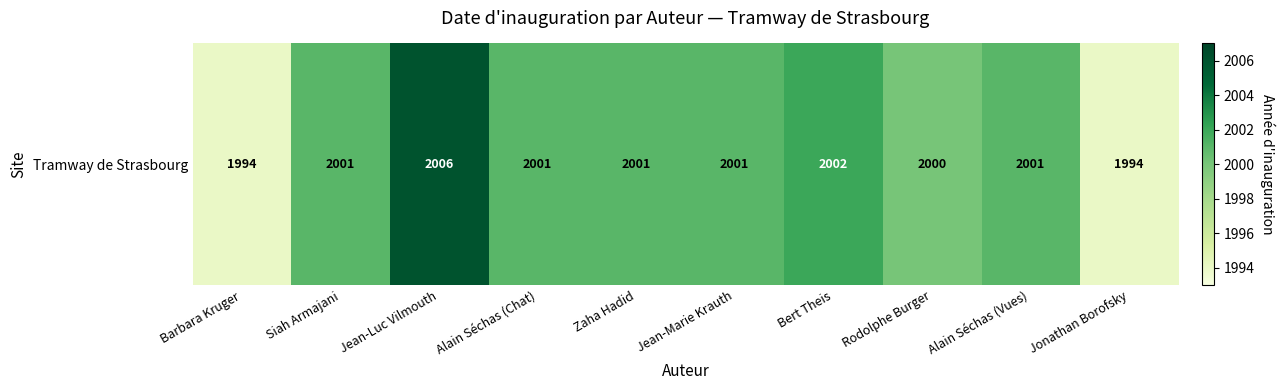

Between Zaha Hadid and Barbara Kruger, which is larger?

Zaha Hadid